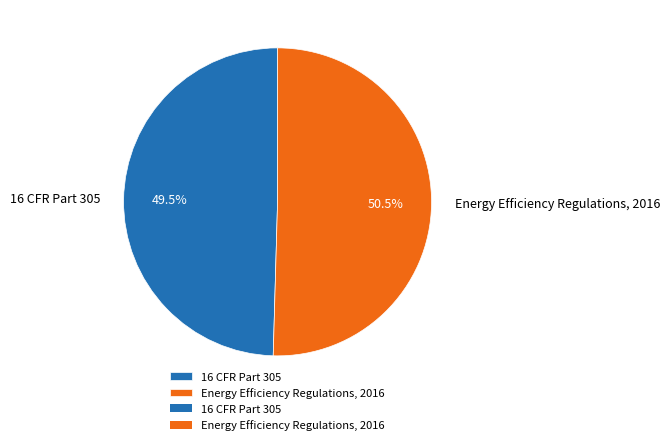

Which slice represents more than half of the pie?

Energy Efficiency Regulations, 2016